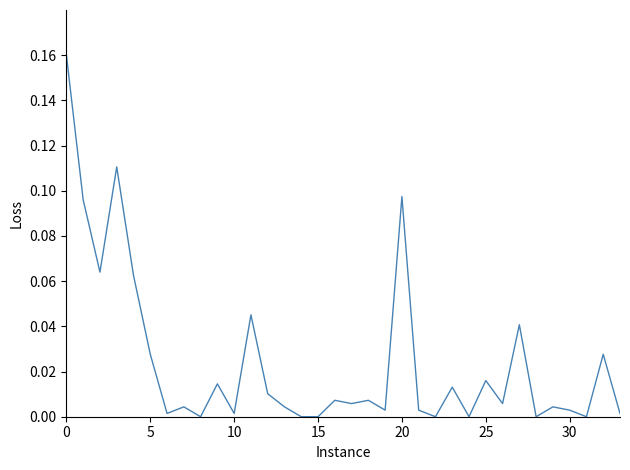

Does the chart display data point markers on the line(s)?

No